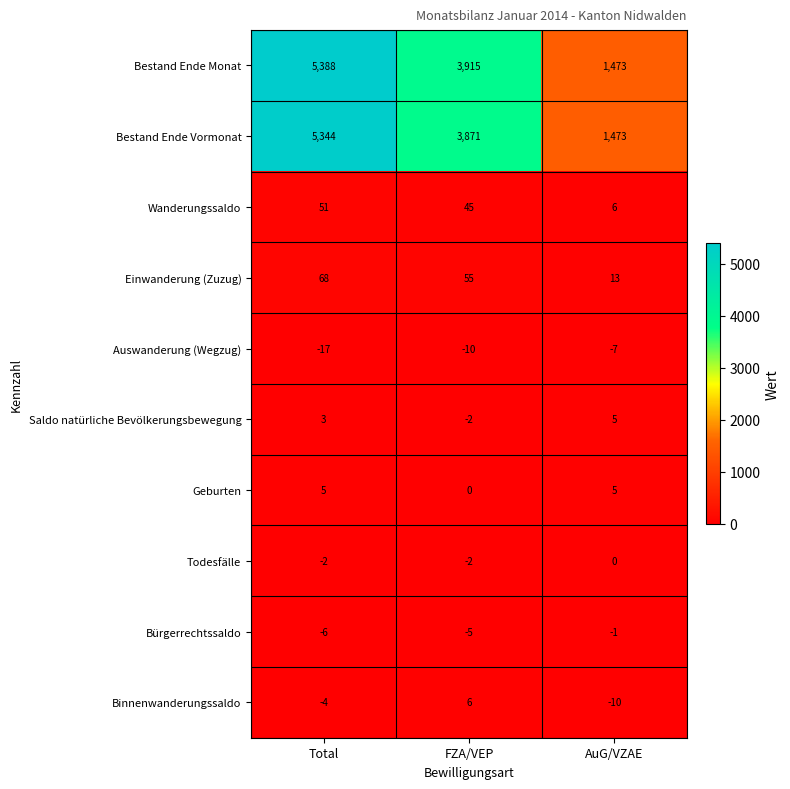

How many values in the Todesfälle series exceed -2?

1